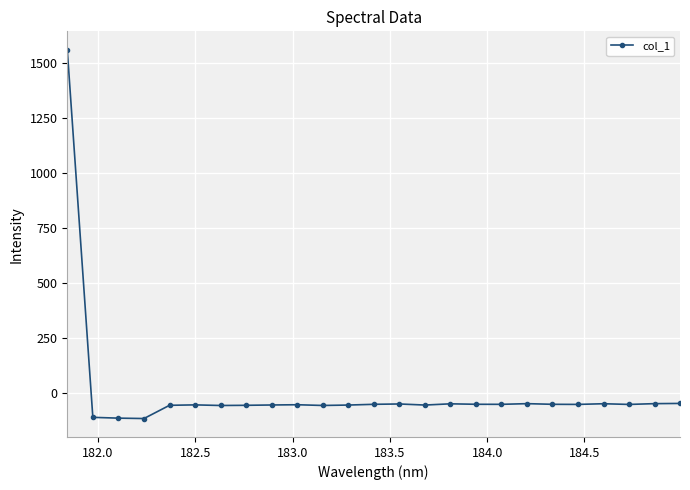

True or false: the data has more than 0 interior local peaks.

True